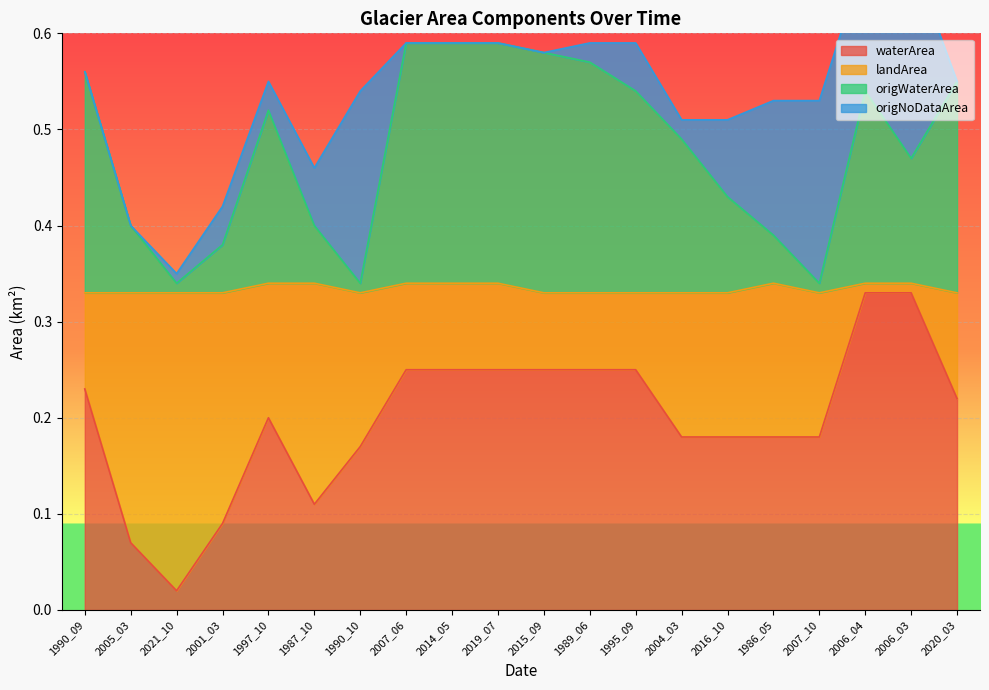

True or false: landArea and waterArea intersect in this chart.

False